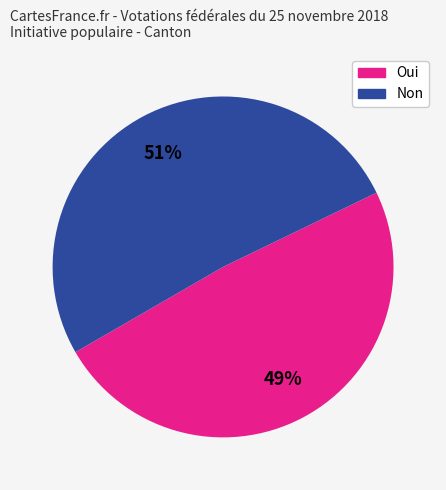

What percentage is the Non slice, to the nearest percent?

51%